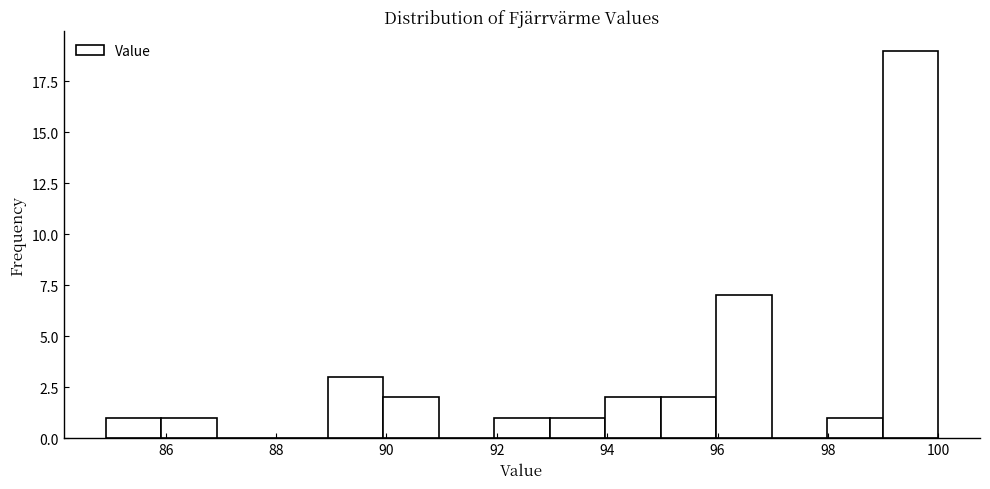

Over which range of the x-axis is the bar tallest?

99 to 100